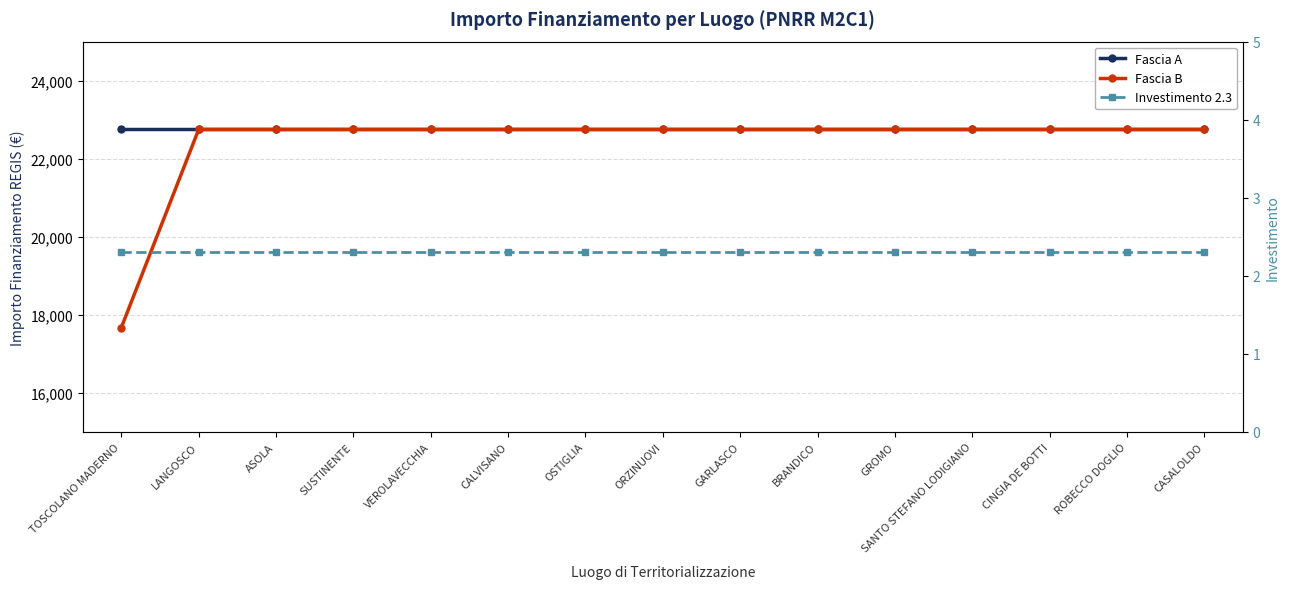

How many lines are shown in the chart?

3